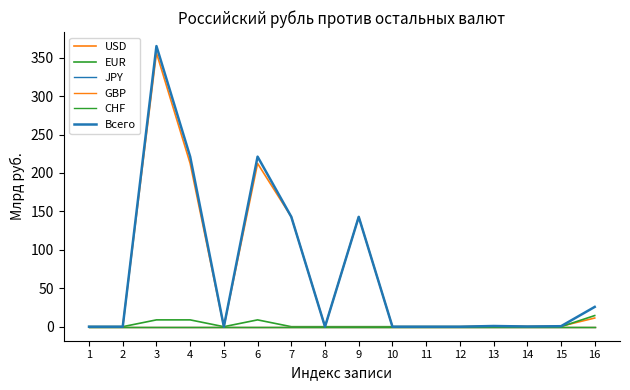

Which series changed the most between 2 and 4?

Всего